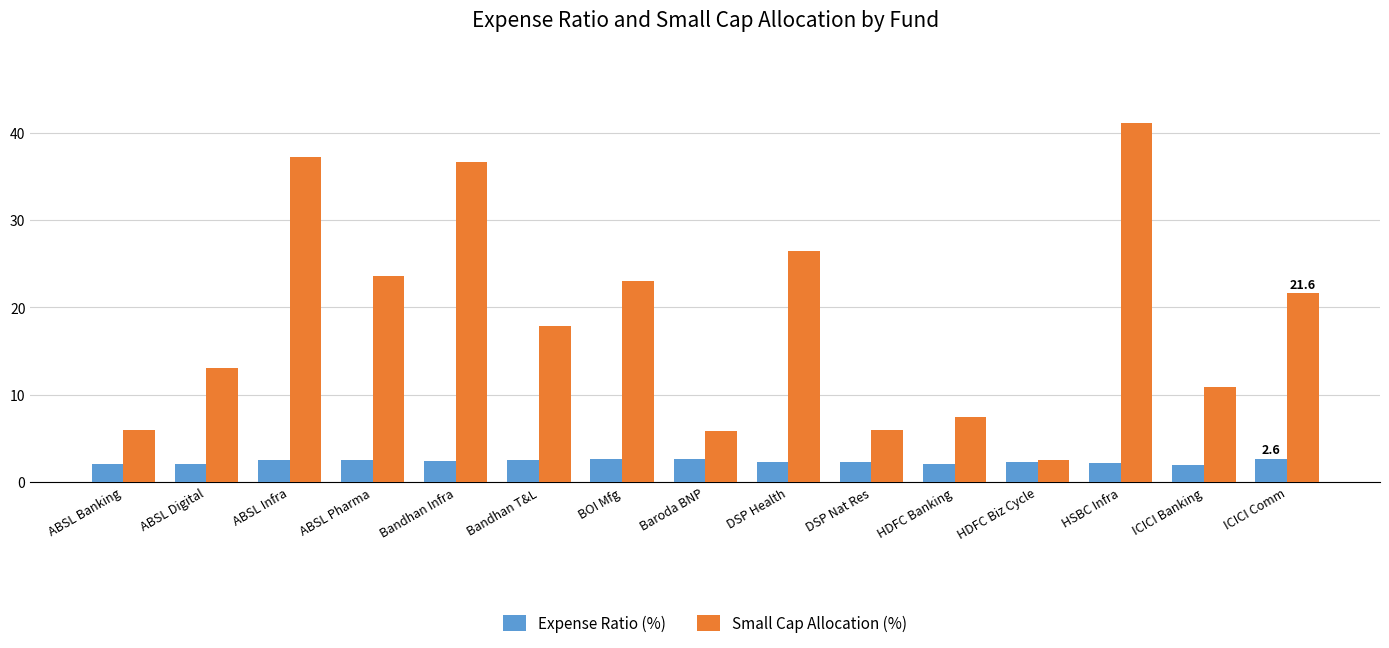

What is the difference between the highest and lowest values at ABSL Banking?

3.8